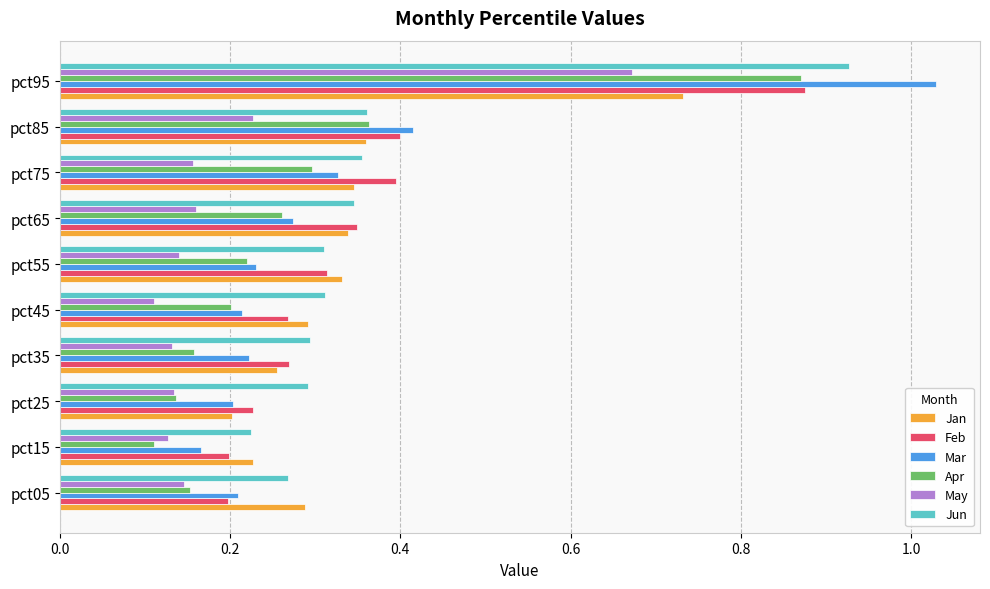

At how many categories does at least one series exceed 0?

10